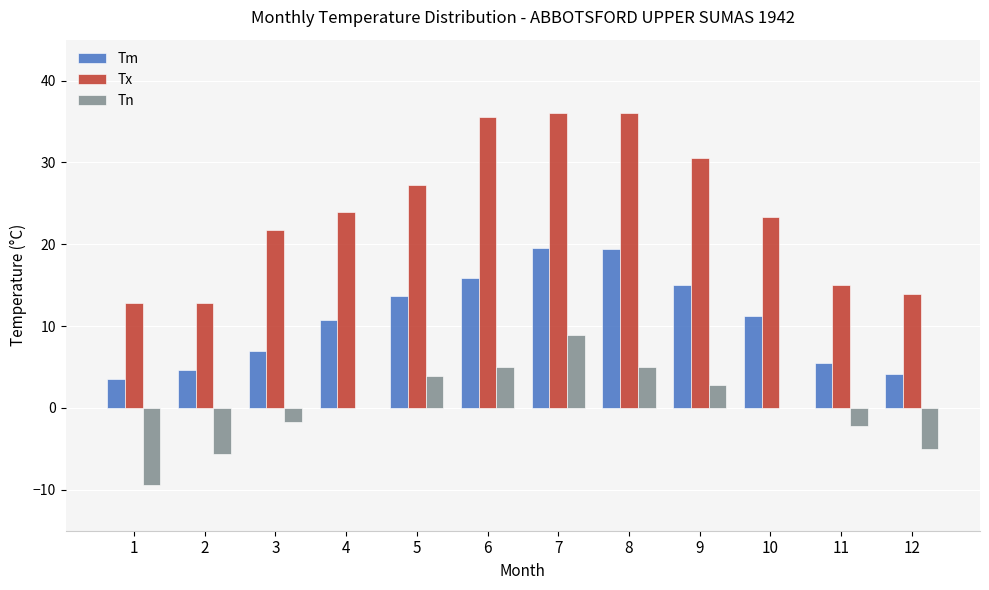

Which series changed the most between 1 and 3?

Tx